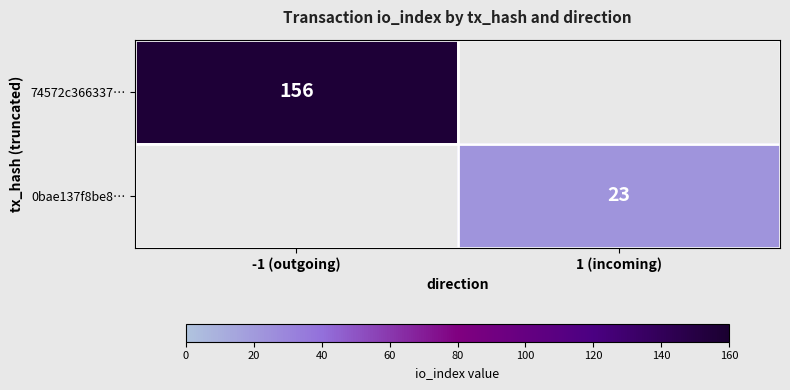

True or false: 0bae137f8be8… has a value of 23 at 1 (incoming).

True